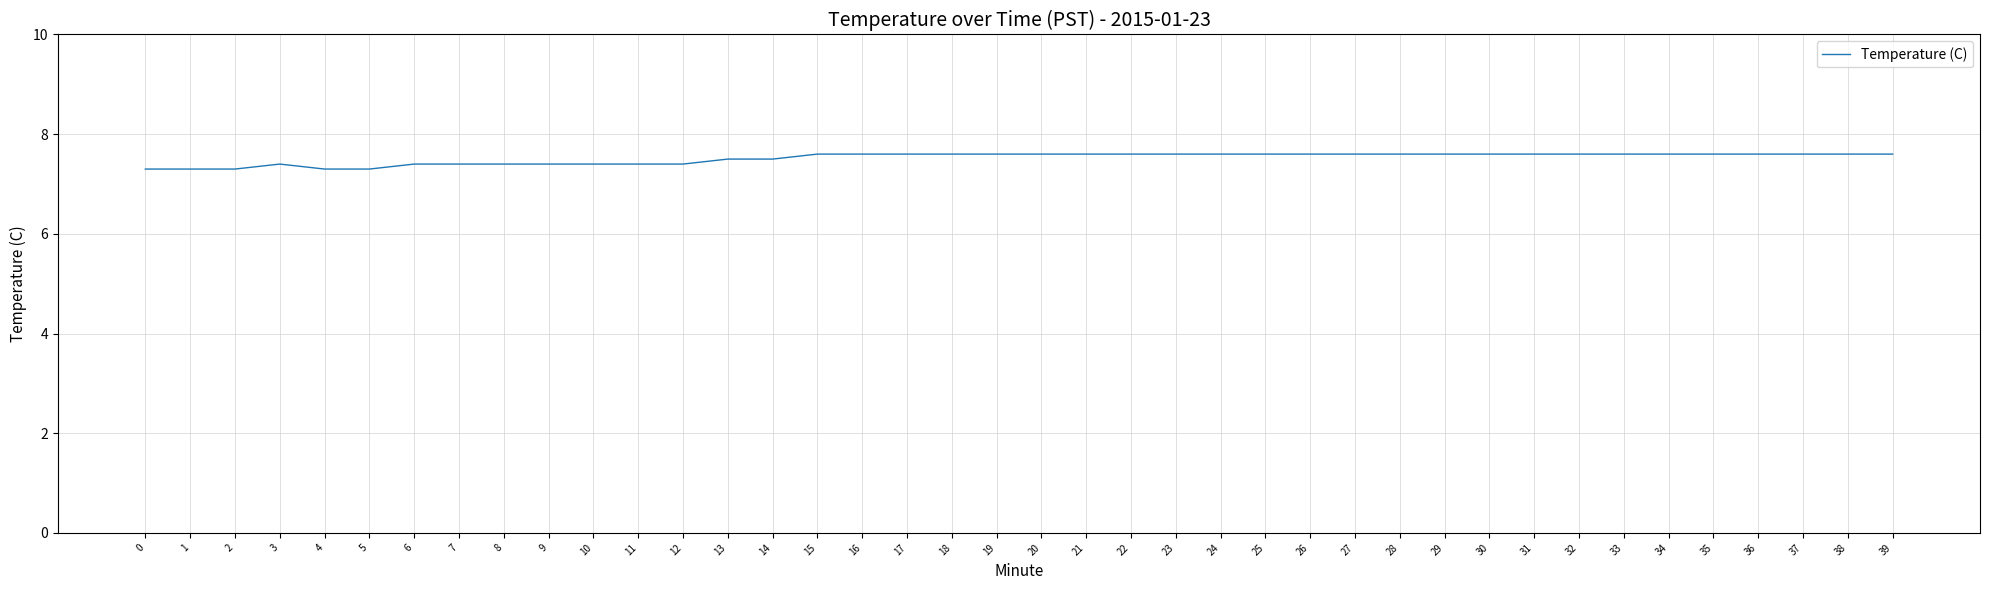

What is the change in value from 3 to 30?

+0.2